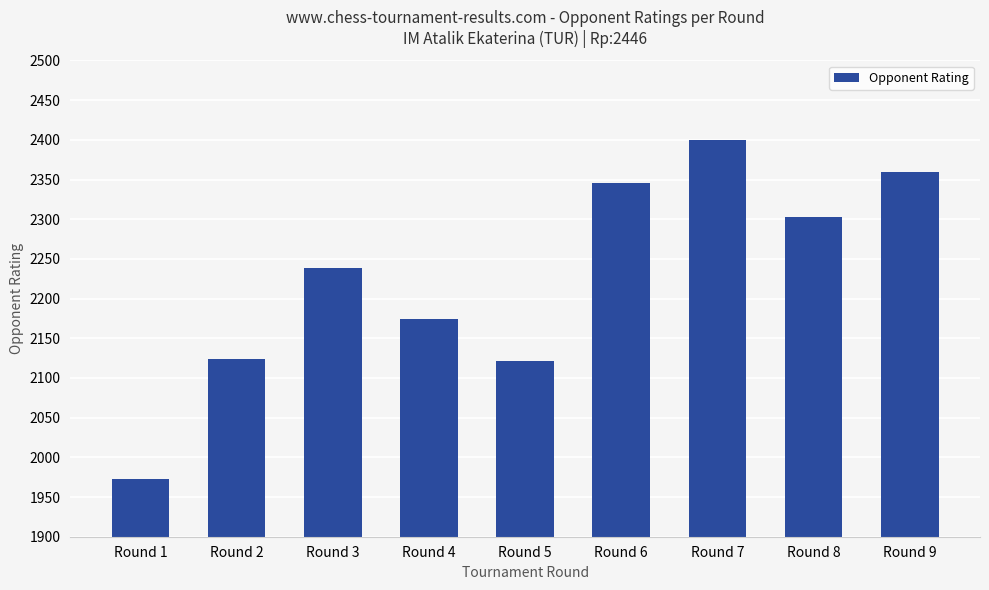

What is the sum of the values at Round 4 and Round 3?

4412